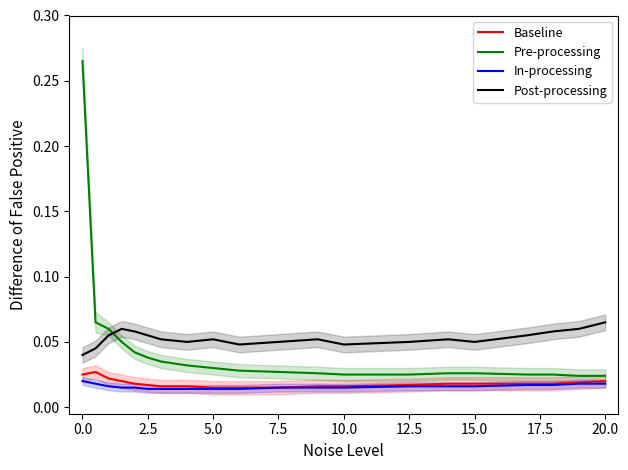

What is the difference between the maximum and minimum values in the Pre-processing series?

0.2